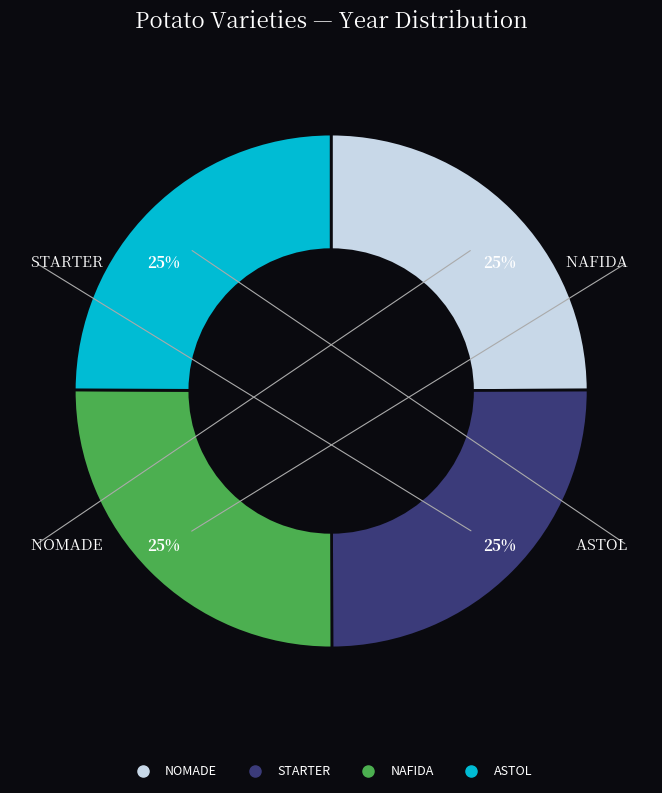

What percentage is the ASTOL slice, to the nearest percent?

25%